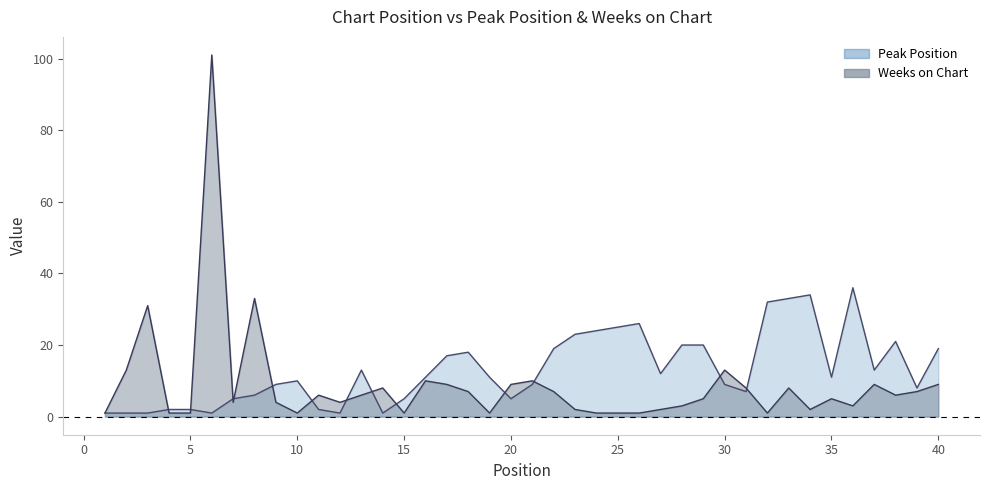

True or false: Peak Position has more than 2 points higher than both neighbors.

True